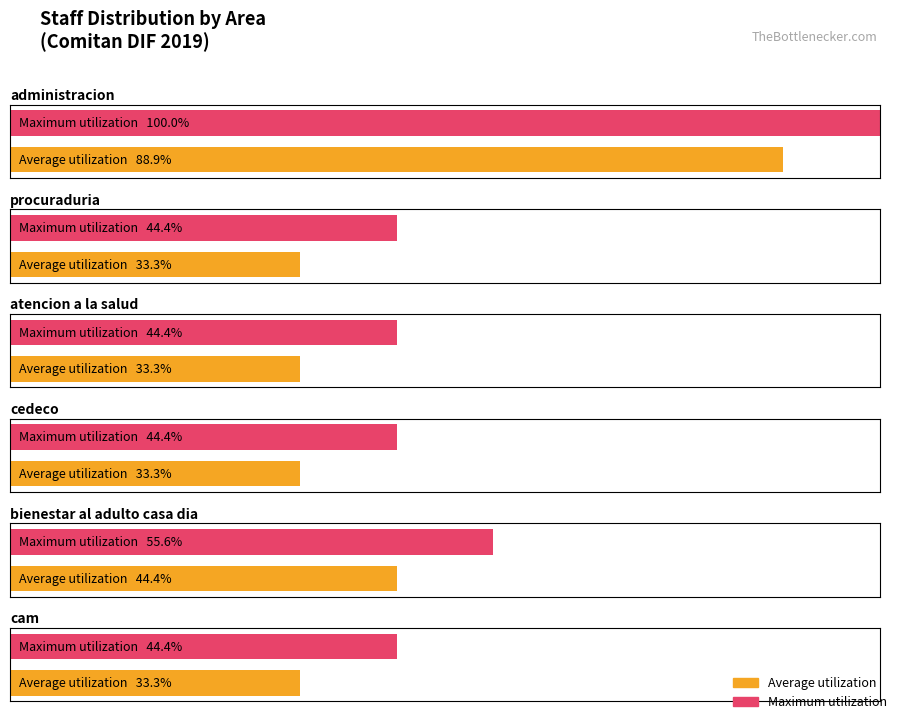

Where is bienestar al adulto casa dia nearest to the value 2?

atencion a la salud